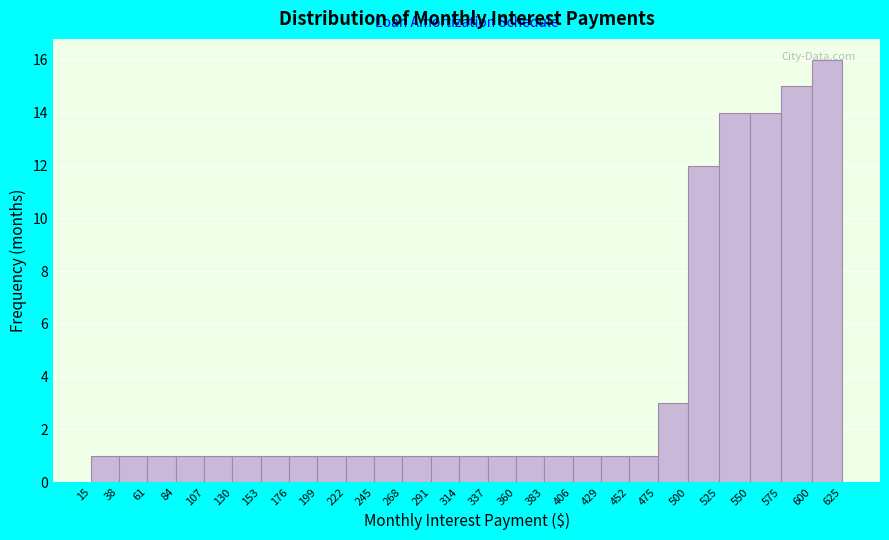

Reading left to right, list every bar in this chart as the range it spans on the x-axis followed by its height. The values are not printed on the chart, so give them approximately, as read against the axis.

15 to 38: 1
38 to 61: 1
61 to 84: 1
84 to 107: 1
107 to 130: 1
130 to 153: 1
153 to 176: 1
176 to 199: 1
199 to 222: 1
222 to 245: 1
245 to 268: 1
268 to 291: 1
291 to 314: 1
314 to 337: 1
337 to 360: 1
360 to 383: 1
383 to 406: 1
406 to 429: 1
429 to 452: 1
452 to 475: 1
475 to 500: 3
500 to 525: 12
525 to 550: 14
550 to 575: 14
575 to 600: 15
600 to 625: 16